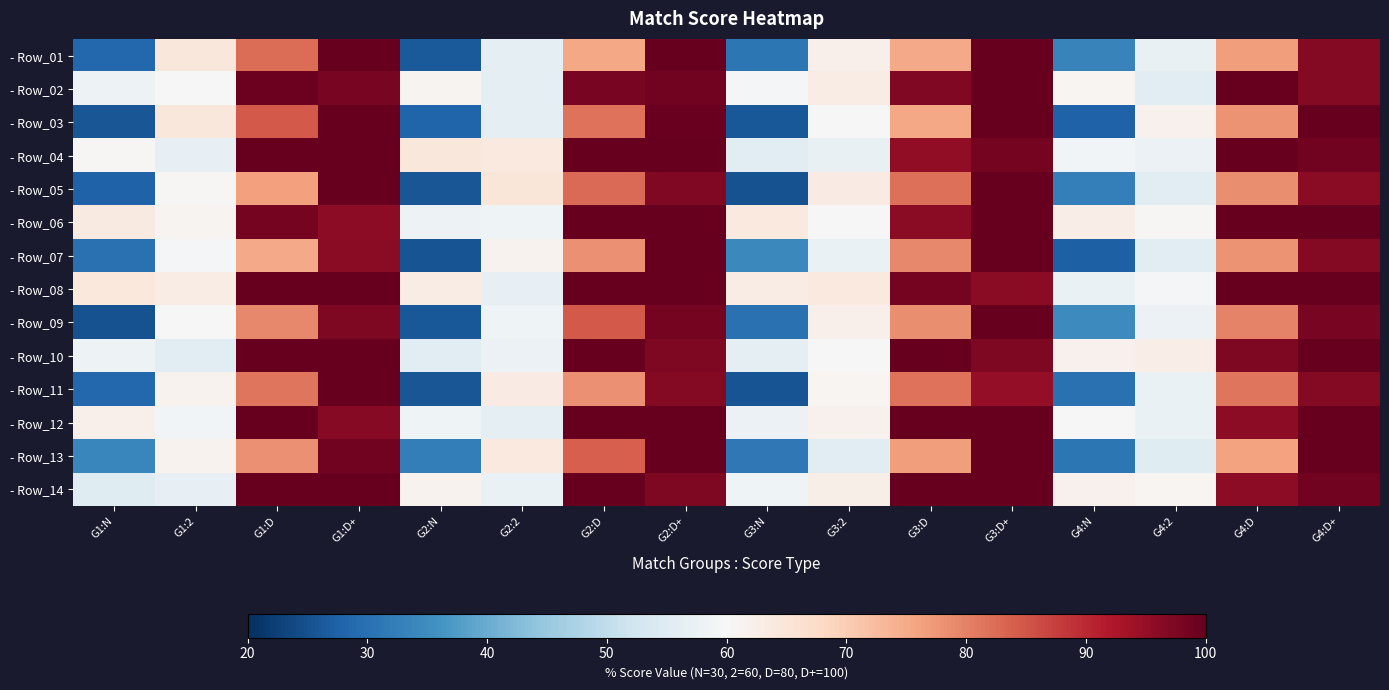

Rank the series at G2:D+ from highest to lowest value.

- Row_01, - Row_04, - Row_06, - Row_07, - Row_08, - Row_12, - Row_13, - Row_03, - Row_02, - Row_09, - Row_10, - Row_14, - Row_05, - Row_11